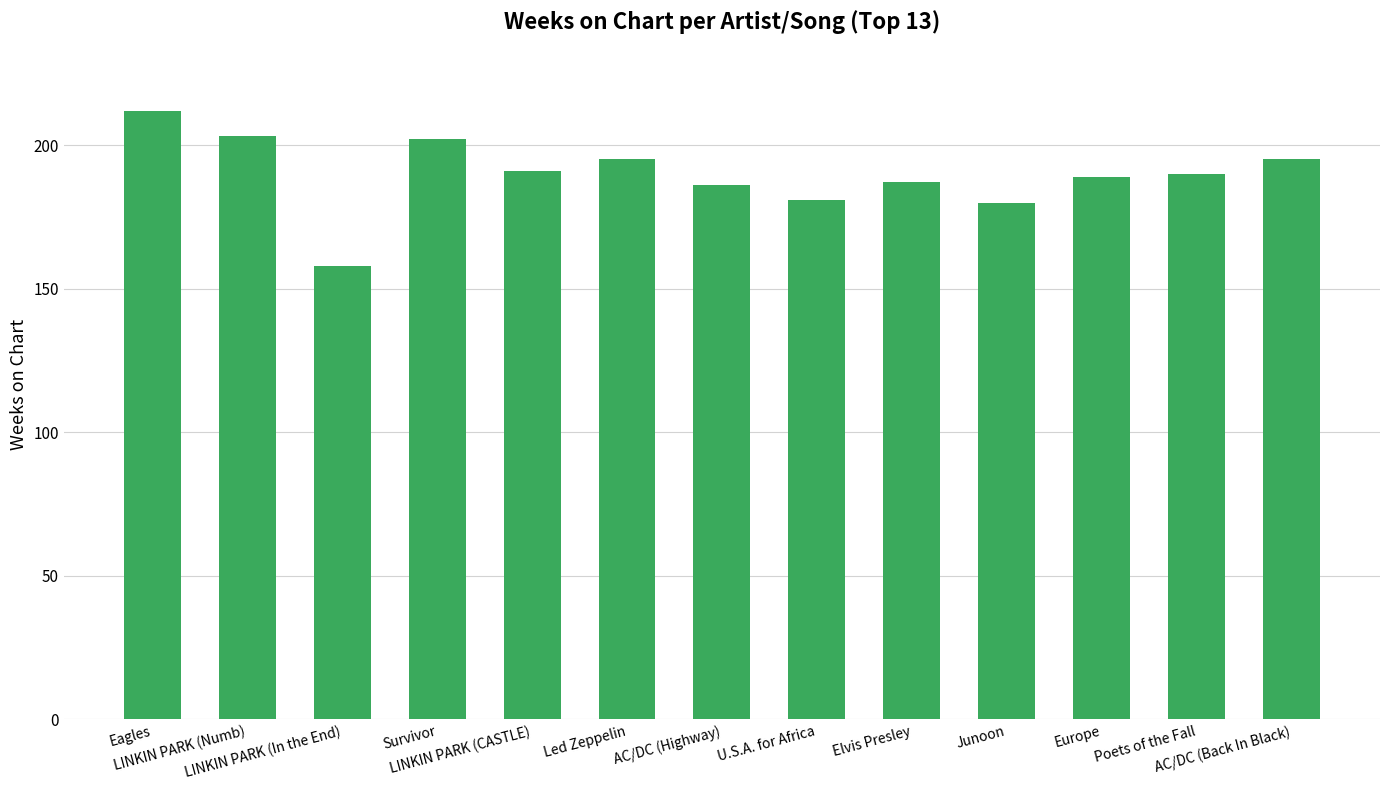

What is the smallest value displayed?

158